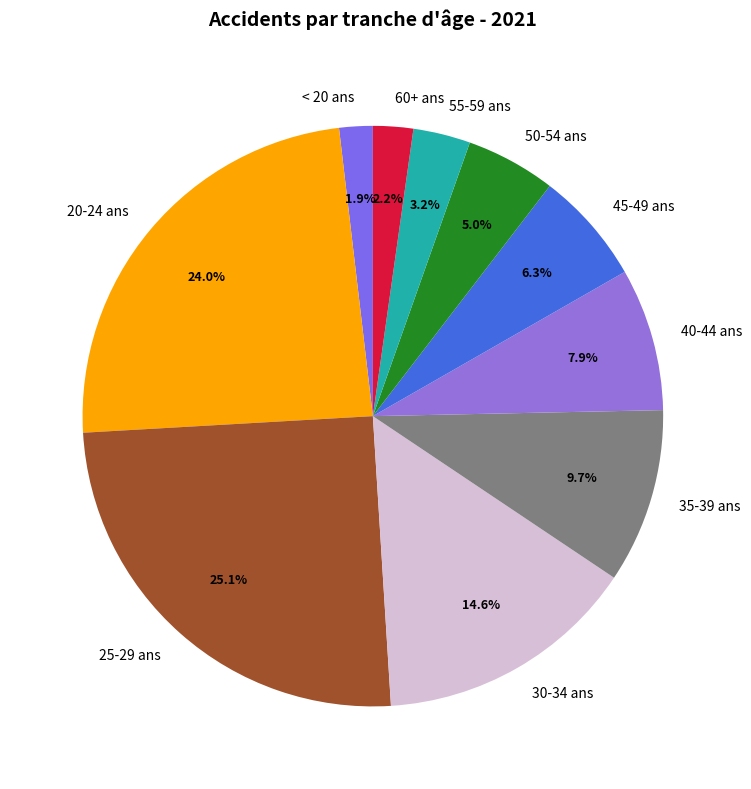

To the nearest percent, what is the average slice percentage?

10%